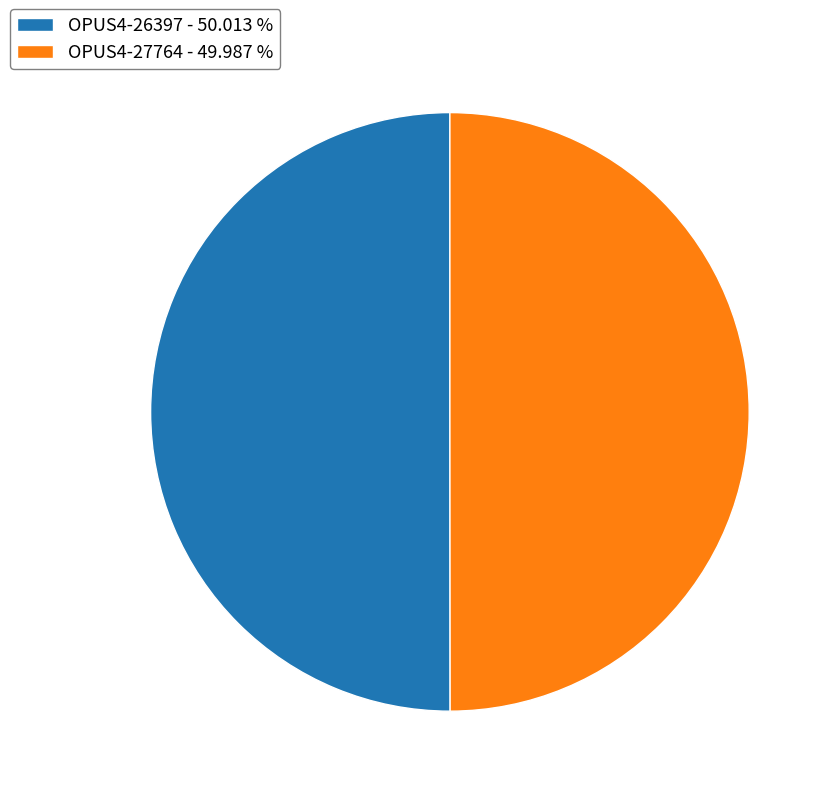

How many segments does this pie chart have?

2